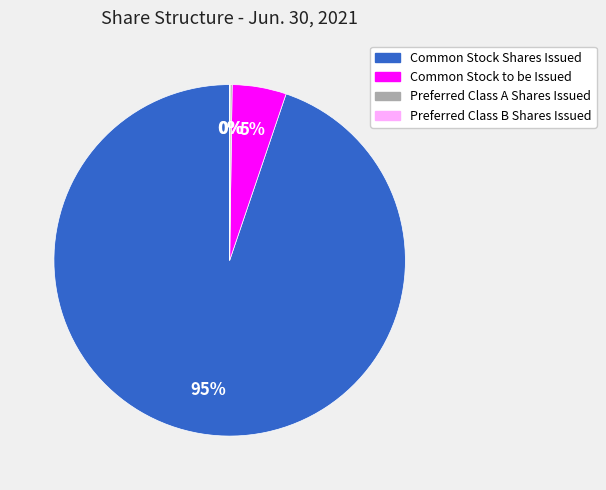

Approximately how many times larger is the value at Common Stock Shares Issued compared to Common Stock to be Issued?

19.0